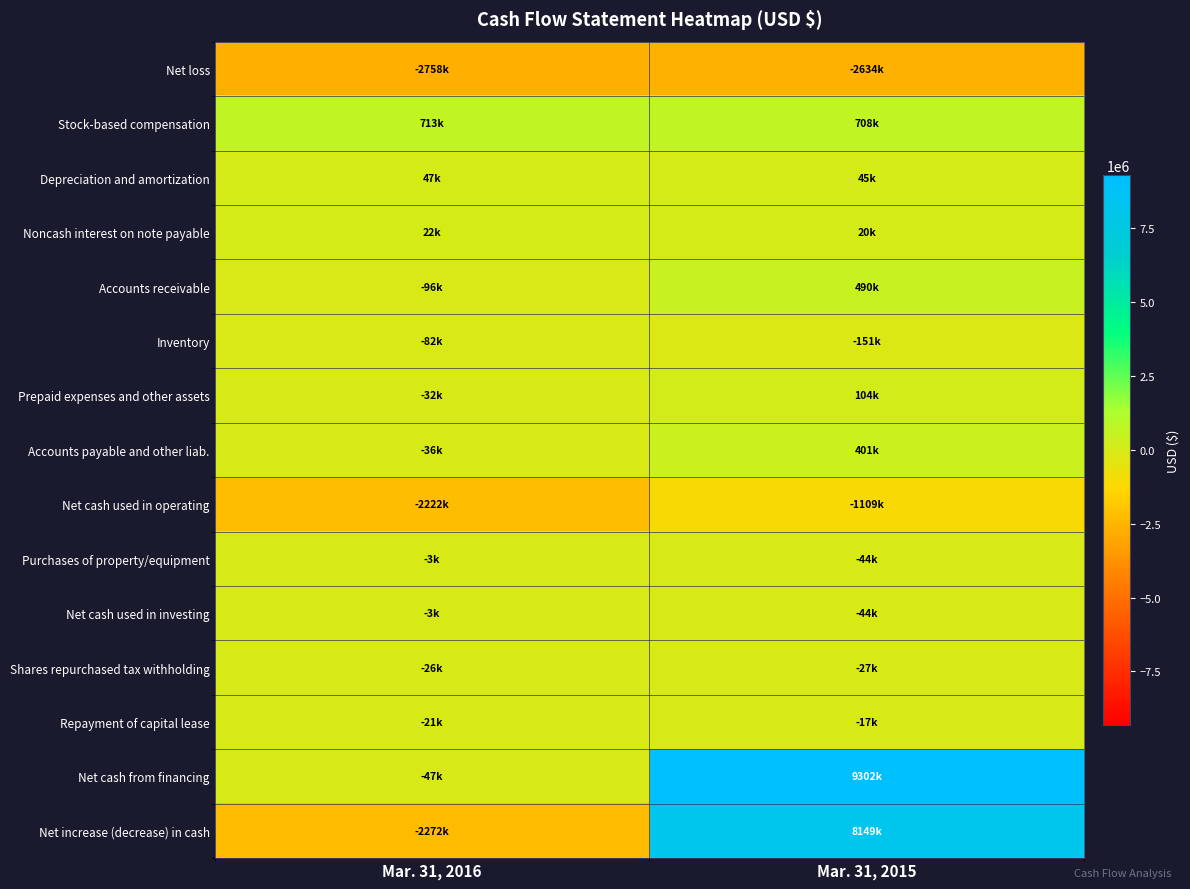

At how many categories does at least one series exceed 3244845?

1